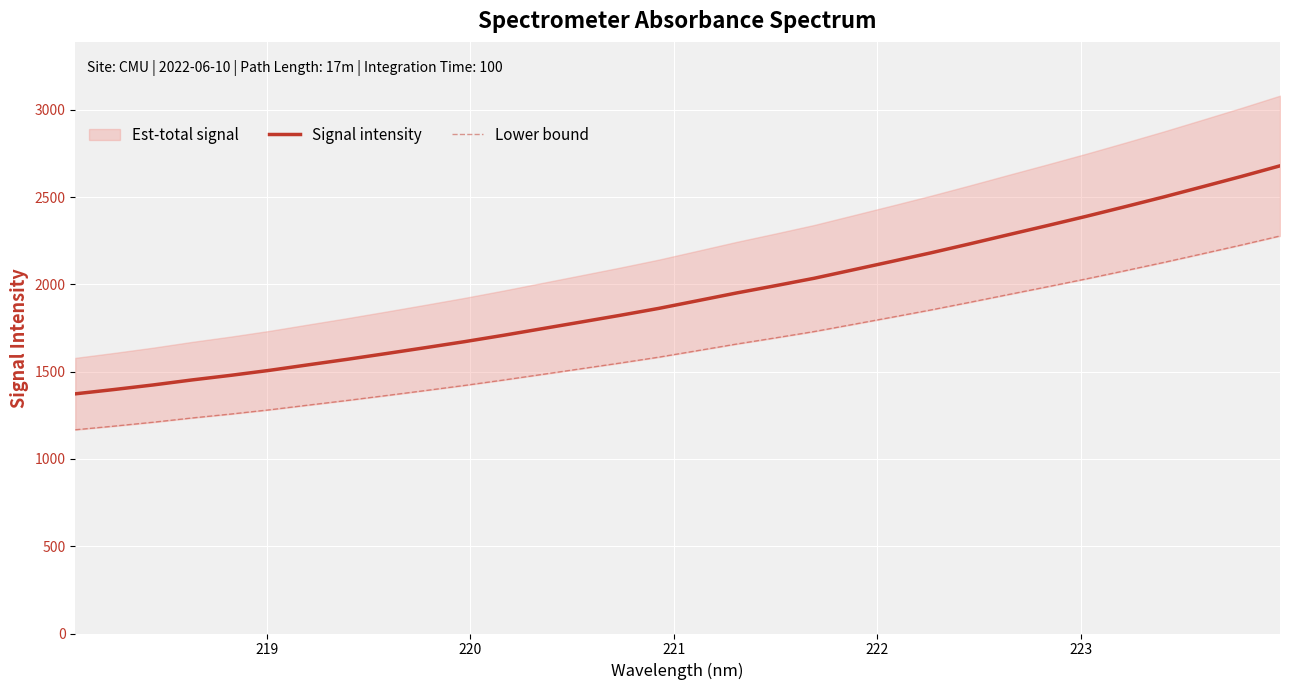

Reading left to right, extract all data points from this chart.

Signal intensity: 1372.8	1397.5	1423.6	1452.4	1478.9	1507.6	1539.3	1570.8	1603.6	1637.2	1671.4	1707.7	1745.8	1783.9	1822.1	1862.0	1906.0	1950.3	1991.9	2034.5	2082.7	2131.0	2179.9	2231.3	2283.9	2336.0	2389.1	2444.2	2500.3	2558.7	2617.7	2678.8
Lower bound: 1166.9	1187.9	1210.1	1234.5	1257.0	1281.4	1308.4	1335.2	1363.1	1391.6	1420.7	1451.6	1483.9	1516.3	1548.8	1582.7	1620.1	1657.7	1693.1	1729.4	1770.3	1811.3	1852.9	1896.6	1941.4	1985.6	2030.7	2077.5	2125.2	2174.9	2225.0	2277.0